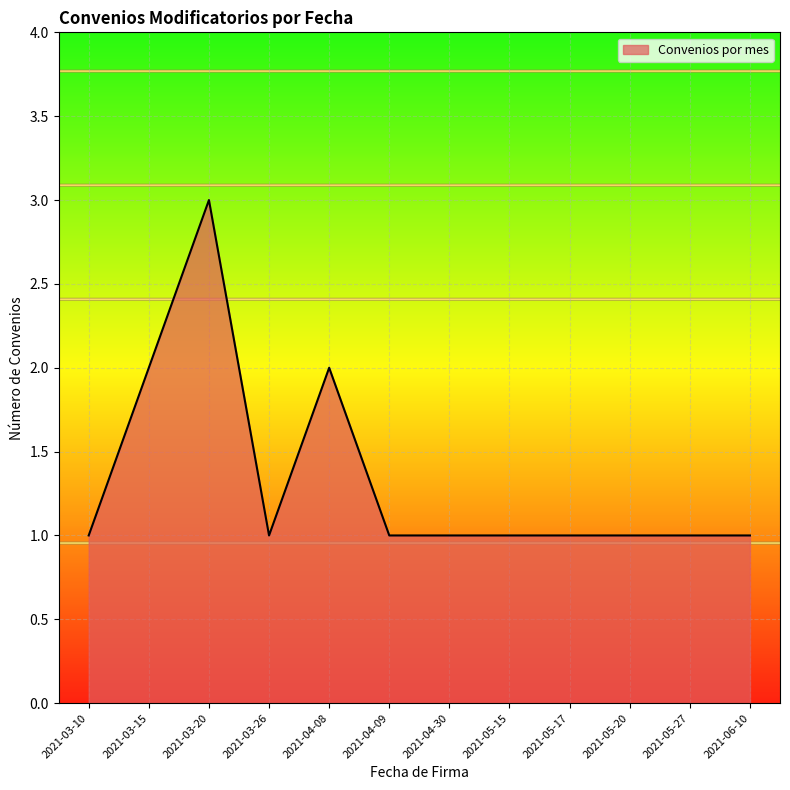

Which has a higher value, 2021-04-08 or 2021-03-20?

2021-03-20